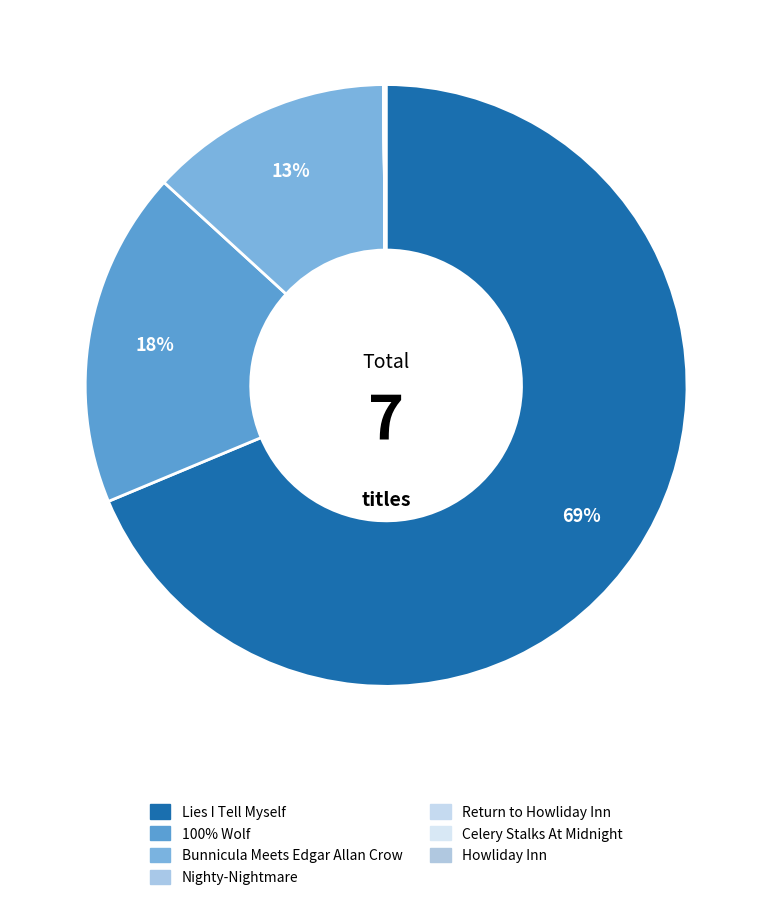

True or false: Lies I Tell Myself accounts for 79% of the total.

False